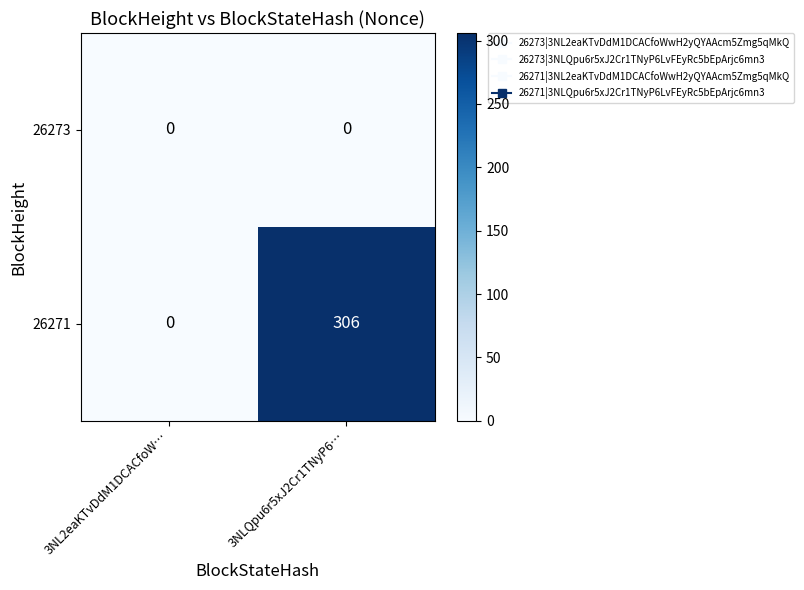

Which category has the highest value across all series?

3NLQpu6r5xJ2Cr1TNyP6…